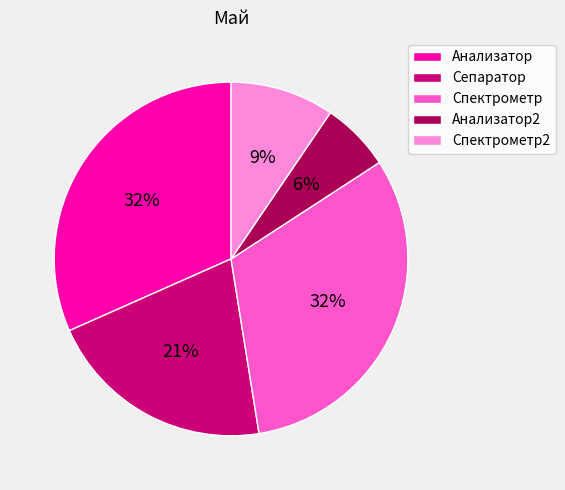

To the nearest percent, what percentage of the pie is Анализатор?

32%